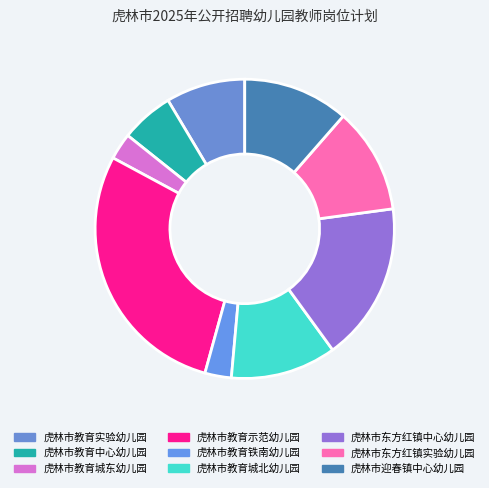

What is the ratio of the value at 虎林市教育城东幼儿园 to the value at 虎林市迎春镇中心幼儿园?

0.2